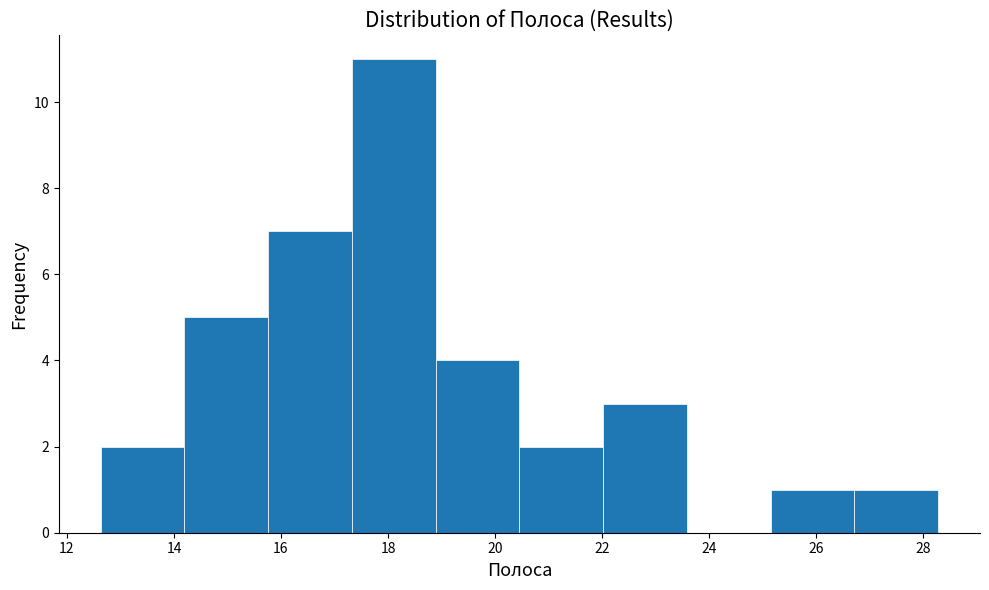

What is the height of the bar covering 26.8 to 28.2 on the x-axis? Neither the bar edges nor the heights are printed on the chart, so give them approximately, as read against the axes.

1